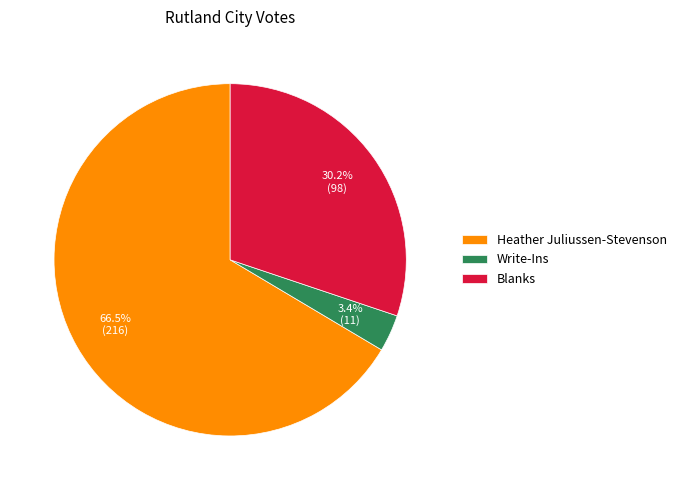

The Blanks slice represents 25% of the pie. True or false?

False